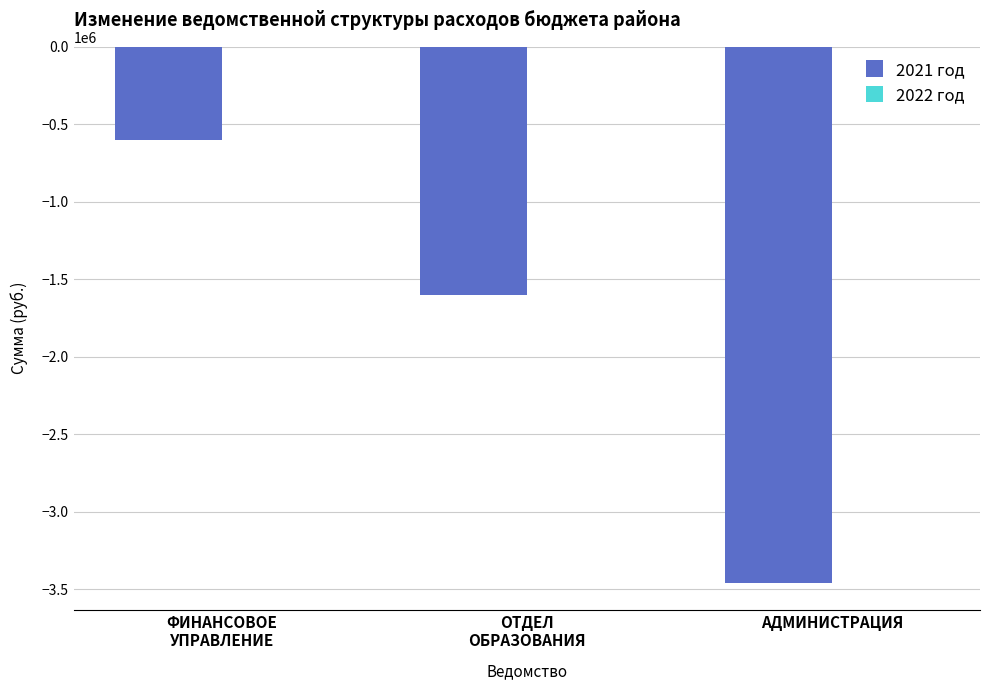

Reading left to right, extract all data points from this chart.

-600000.0	-1600000.0	-3459621.4